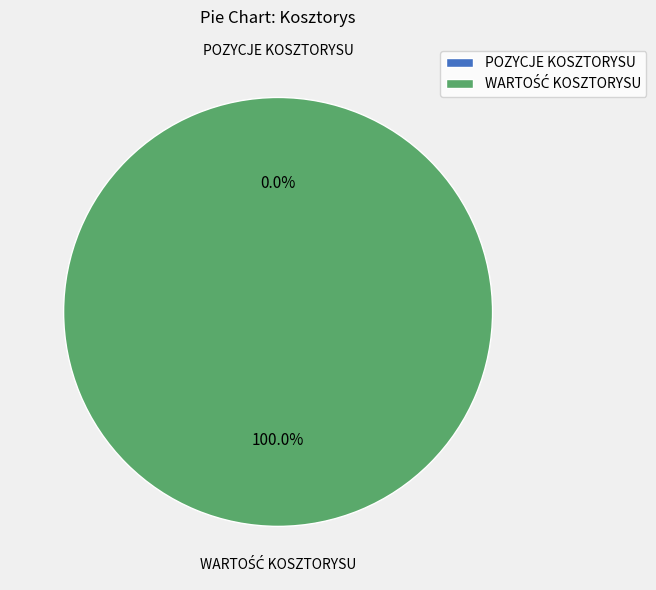

True or false: WARTOŚĆ KOSZTORYSU accounts for 88% of the total.

False